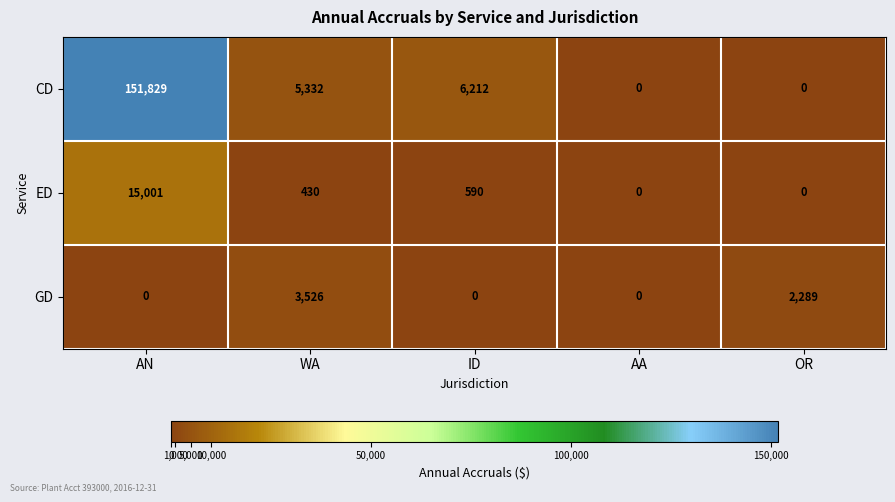

At which category is the sum across all series the highest?

AN